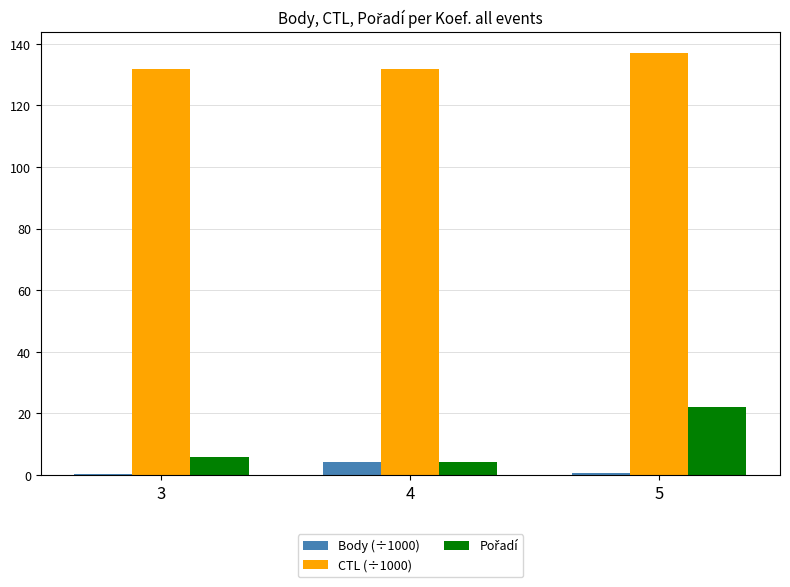

Is it true that CTL (÷1000) equals 131.7 at 3?

True